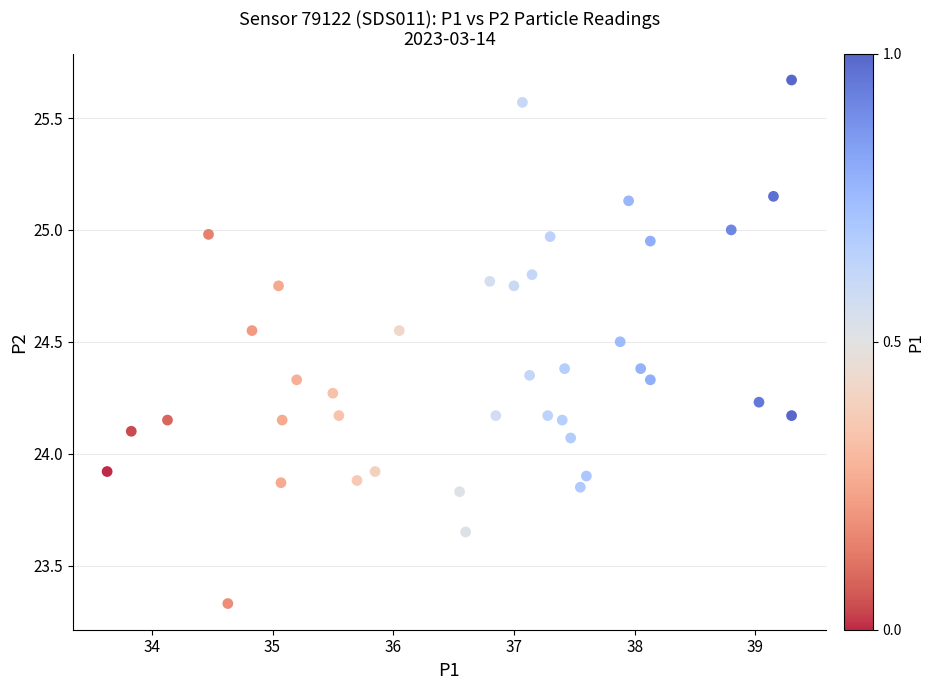

What is the range of X values (max minus min)?

5.7